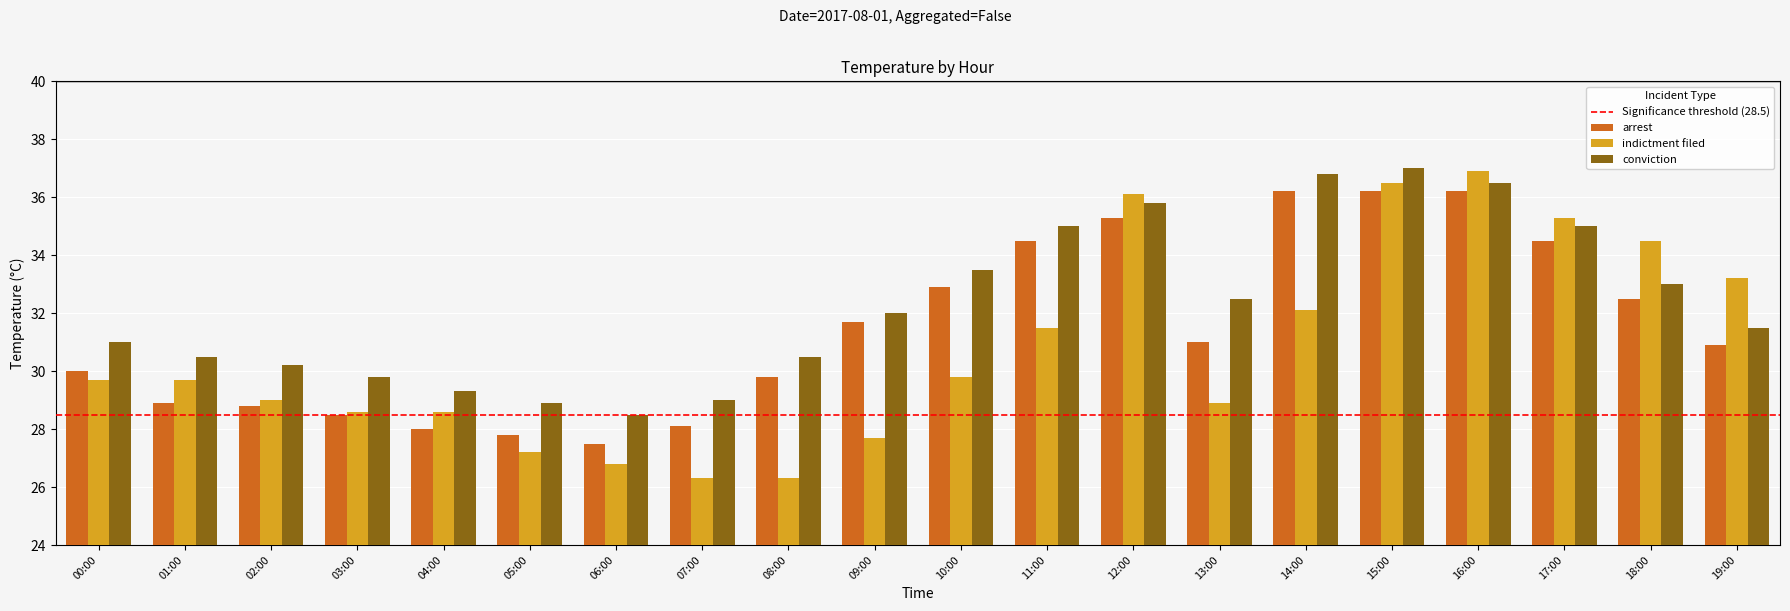

Reading left to right, what are all the values shown in this chart?

arrest: 30.0	28.9	28.8	28.5	28.0	27.8	27.5	28.1	29.8	31.7	32.9	34.5	35.3	31.0	36.2	36.2	36.2	34.5	32.5	30.9
indictment filed: 29.7	29.7	29.0	28.6	28.6	27.2	26.8	26.3	26.3	27.7	29.8	31.5	36.1	28.9	32.1	36.5	36.9	35.3	34.5	33.2
conviction: 31.0	30.5	30.2	29.8	29.3	28.9	28.5	29.0	30.5	32.0	33.5	35.0	35.8	32.5	36.8	37.0	36.5	35.0	33.0	31.5